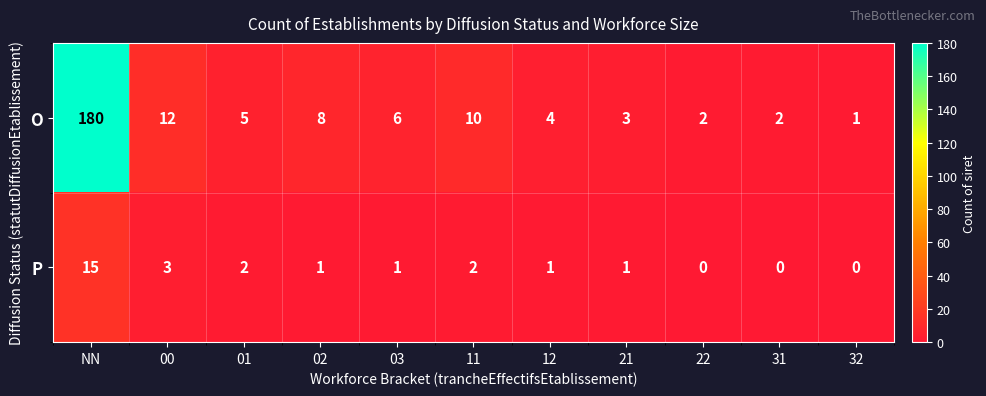

Is it true that O equals 8 at 01?

False